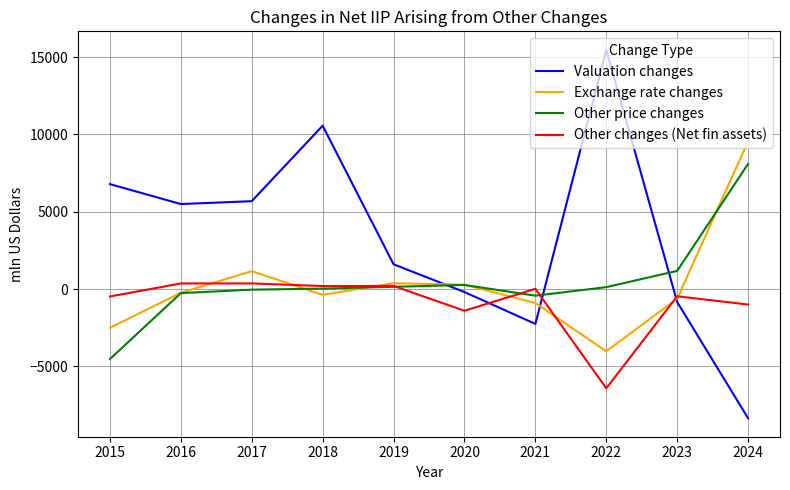

Which series ends up on top after the final intersection of Valuation changes and Other changes (Net fin assets)?

Other changes (Net fin assets)